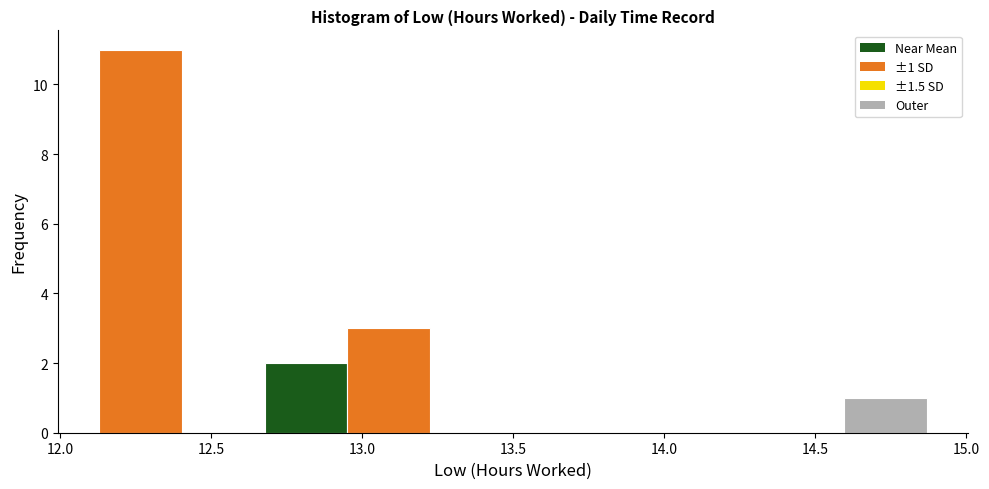

Over which range of the x-axis is the bar tallest?

12.15 to 12.40